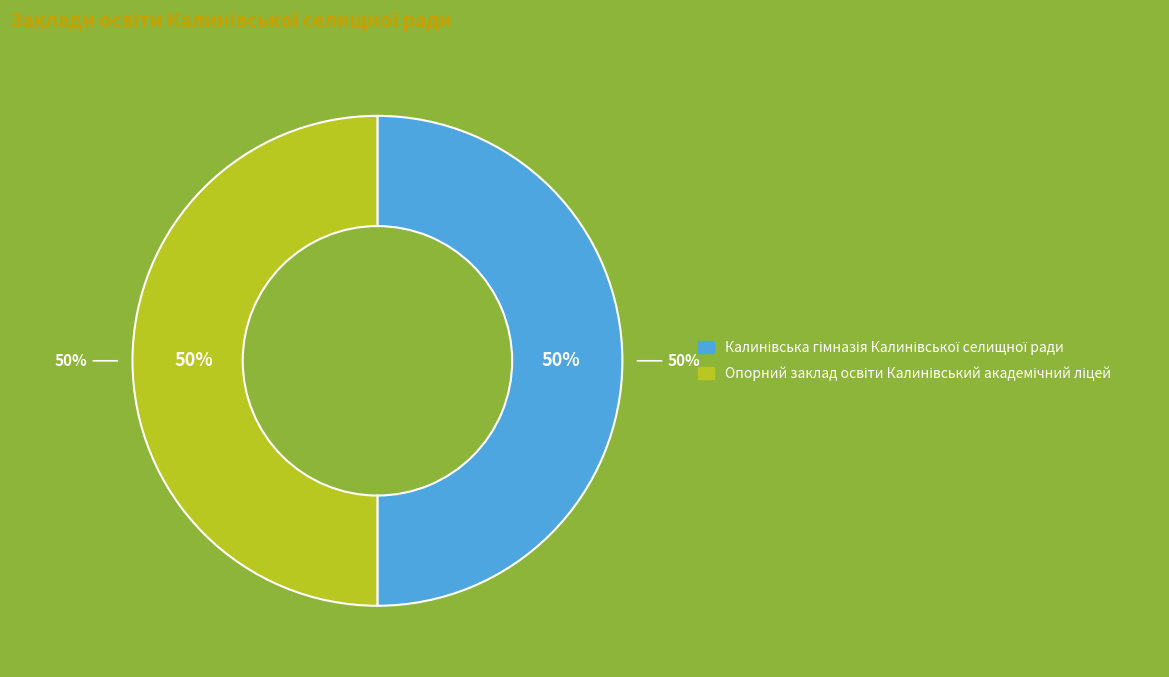

How much of the chart is everything except Калинівська гімназія Калинівської селищної ради?

50.0%